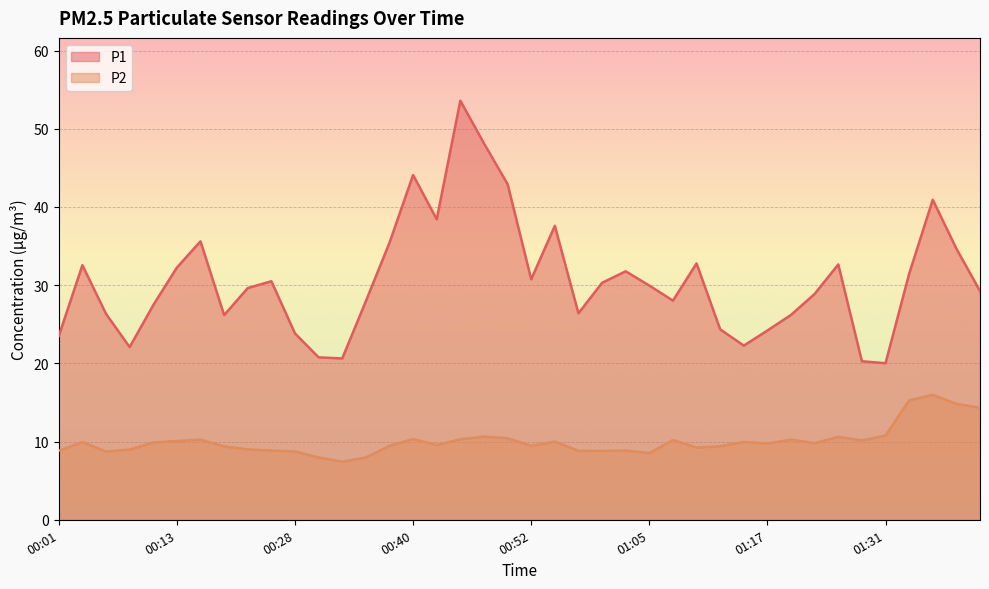

What is the average value of the P2 series?

10.0